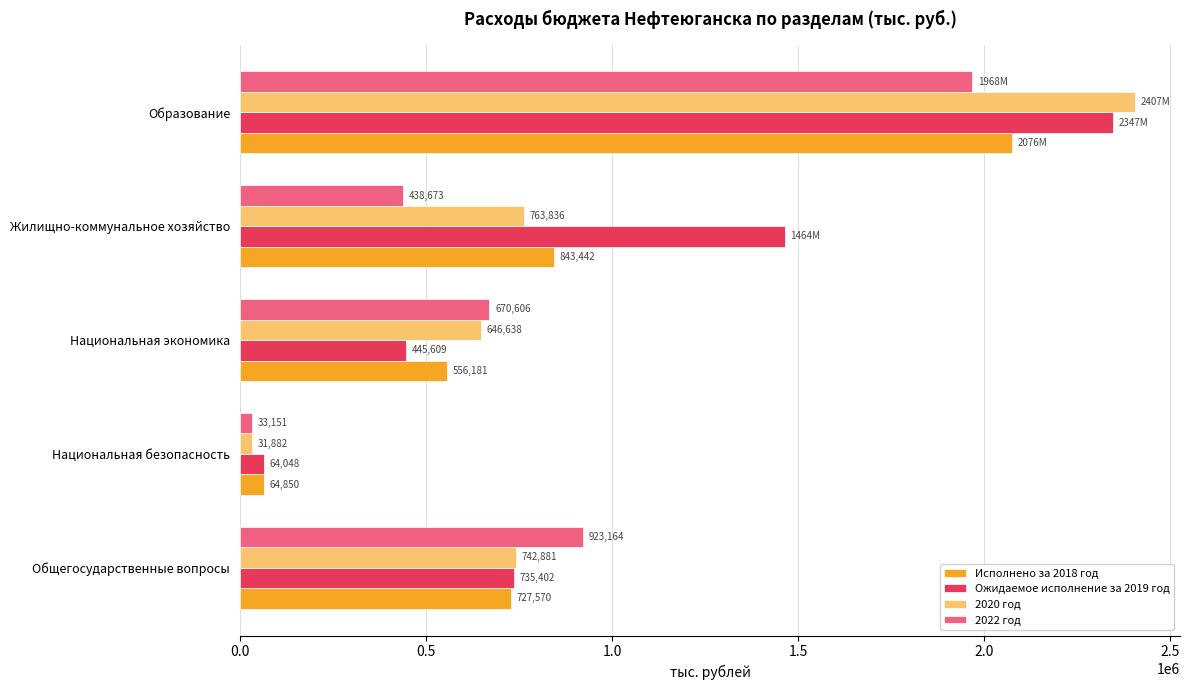

Which series has the largest range (max minus min)?

2020 год